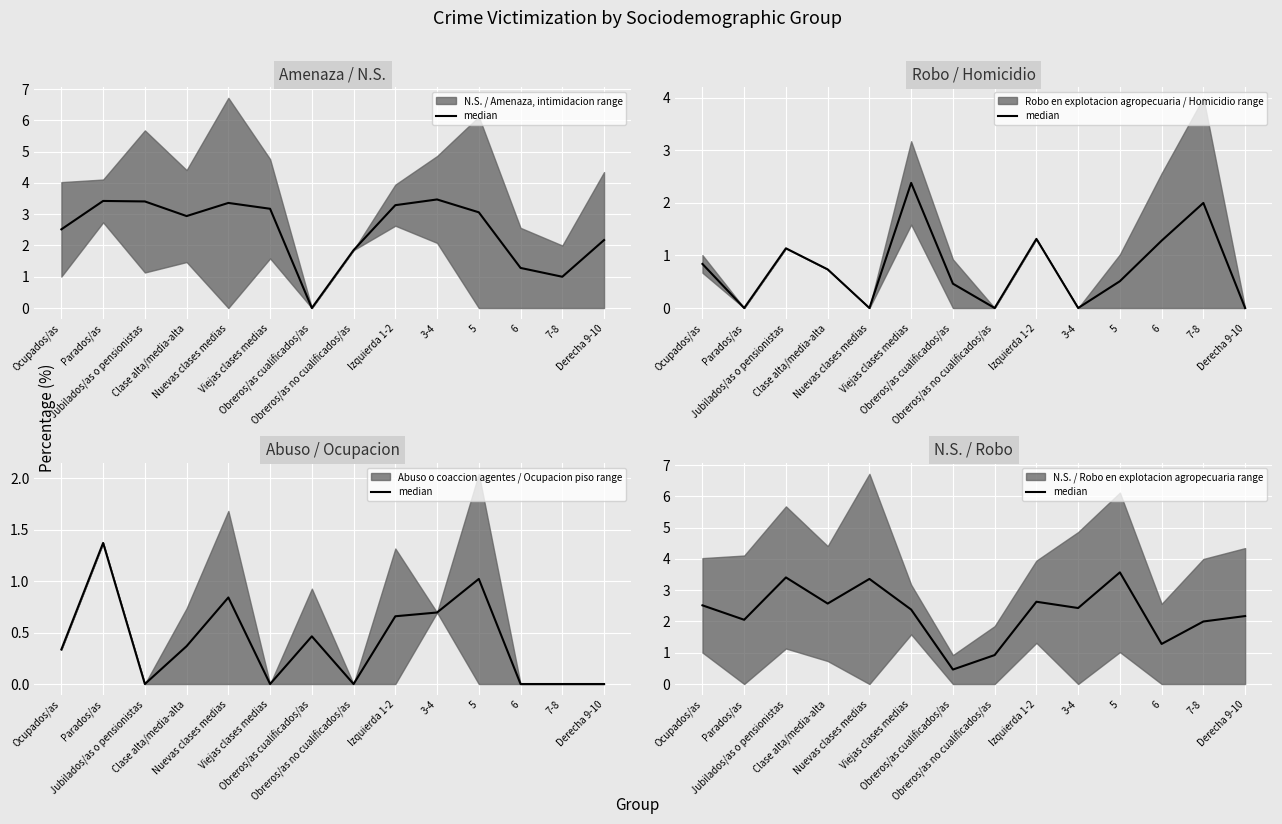

What is the value of the 3rd point from the left?

3.4